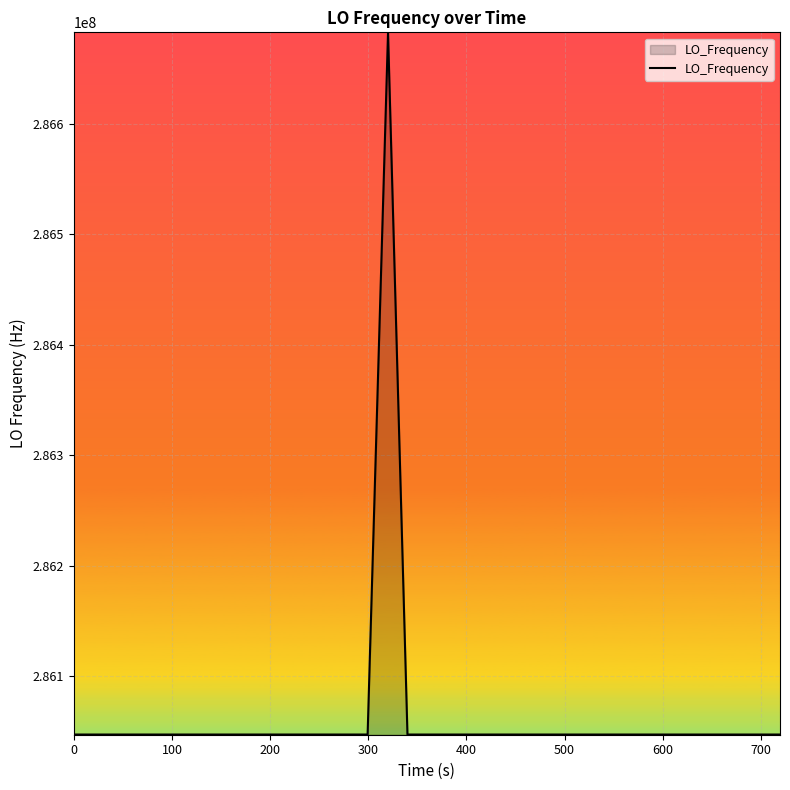

What is the smallest value displayed?

286046998.2